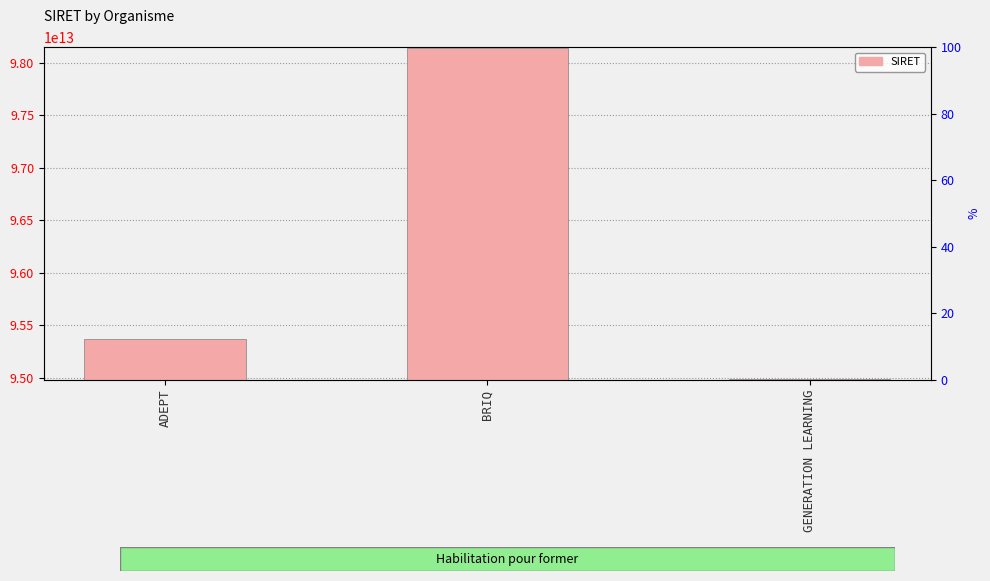

What is the sum of all values?

288501279600044